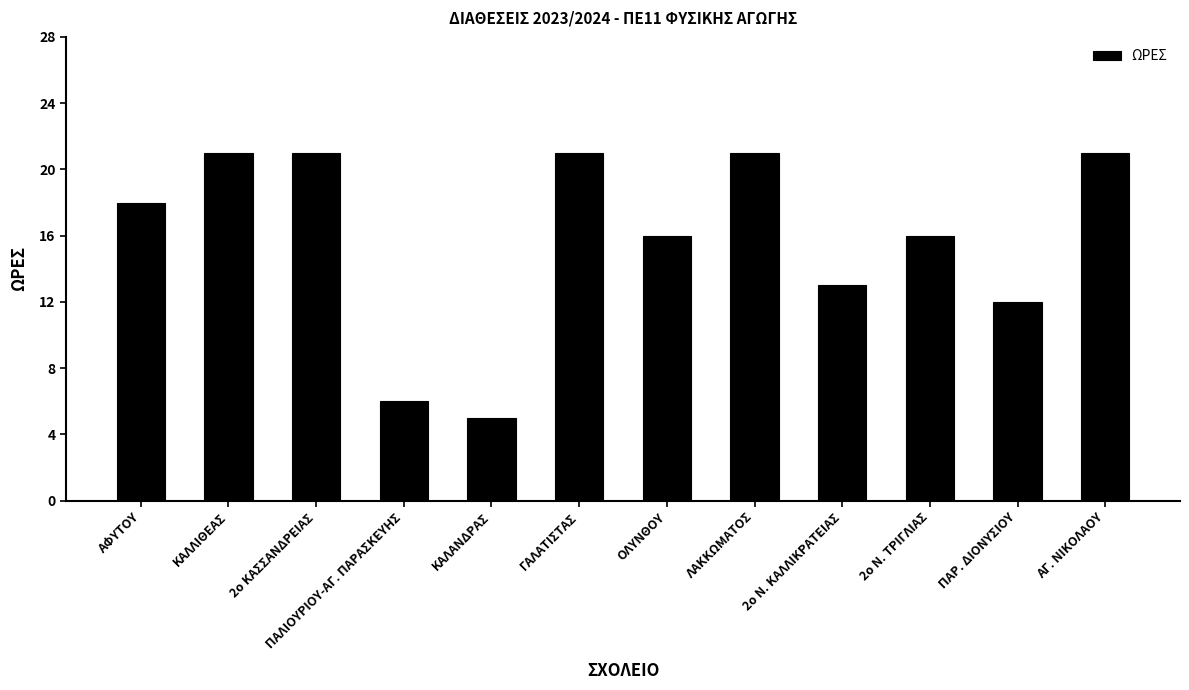

True or false: the data shows 6 at ΠΑΡ. ΔΙΟΝΥΣΙΟΥ.

False